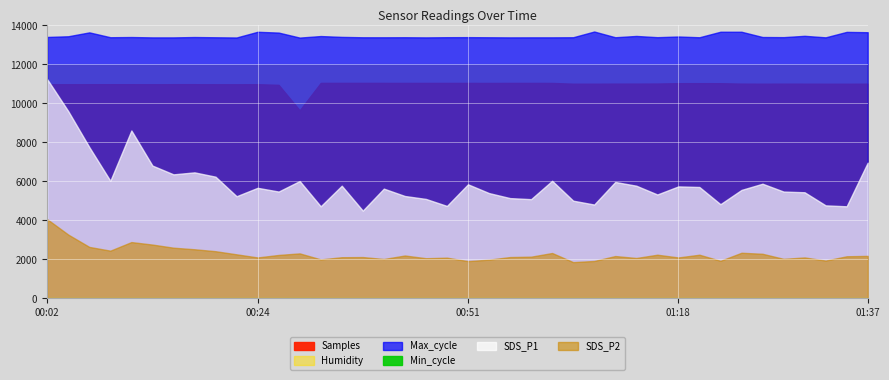

True or false: Min_cycle and Humidity cross at least once.

False